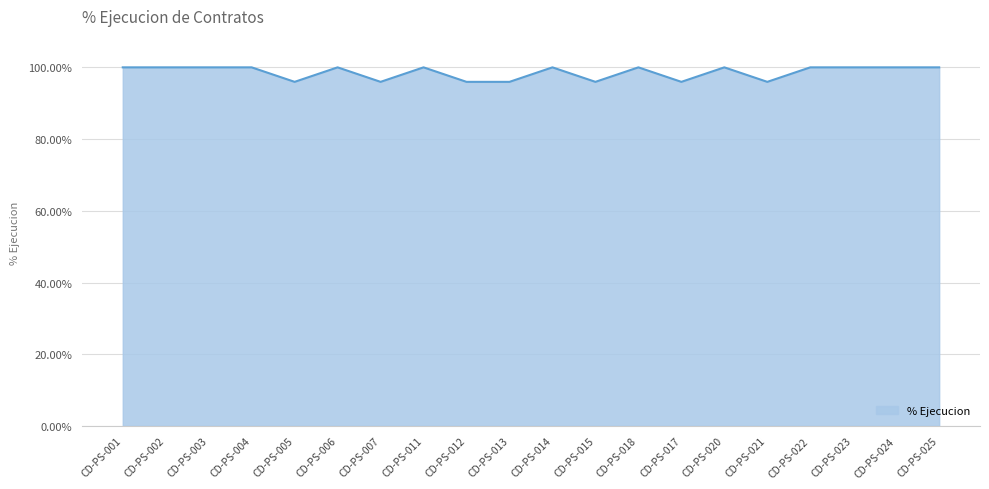

Which label corresponds to the smallest value in the chart?

CD-PS-007